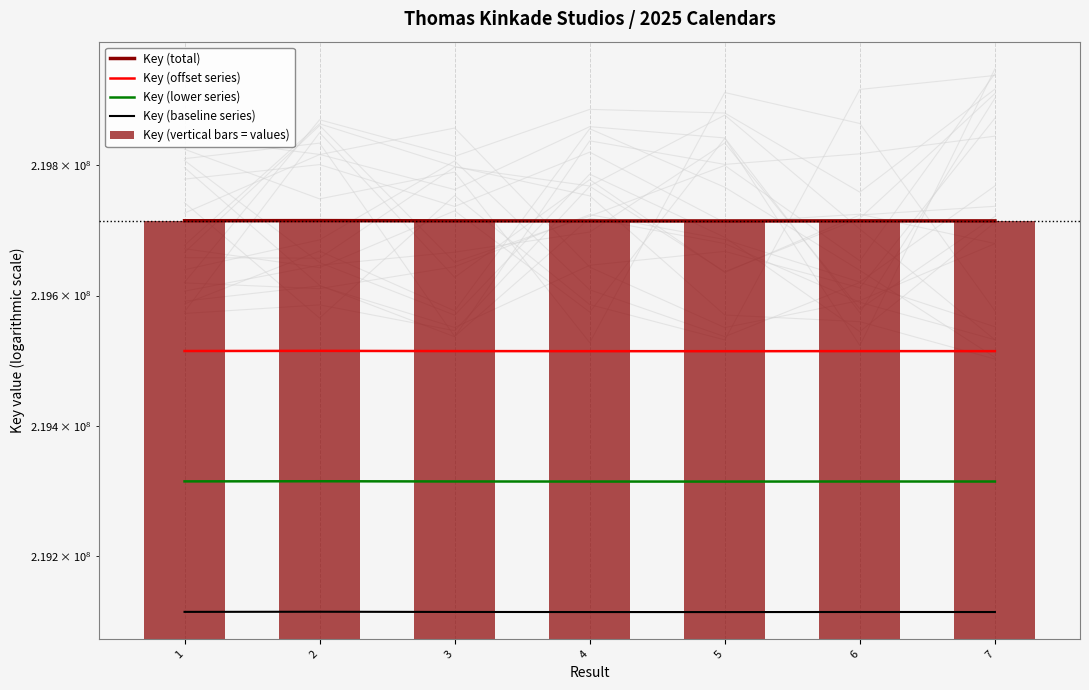

What are all the series names shown in the legend?

Key (total), Key (offset series), Key (lower series), Key (baseline series), Key (vertical bars = values)